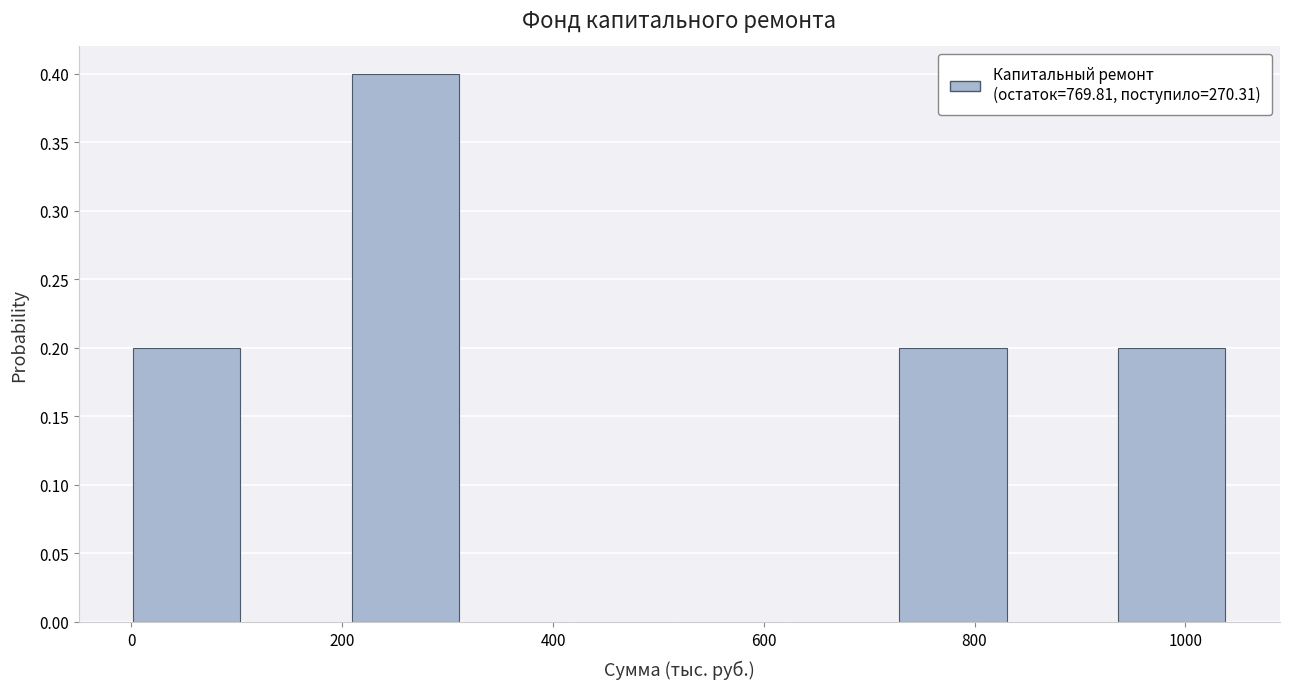

Which range on the x-axis has the tallest bar?

200 to 320